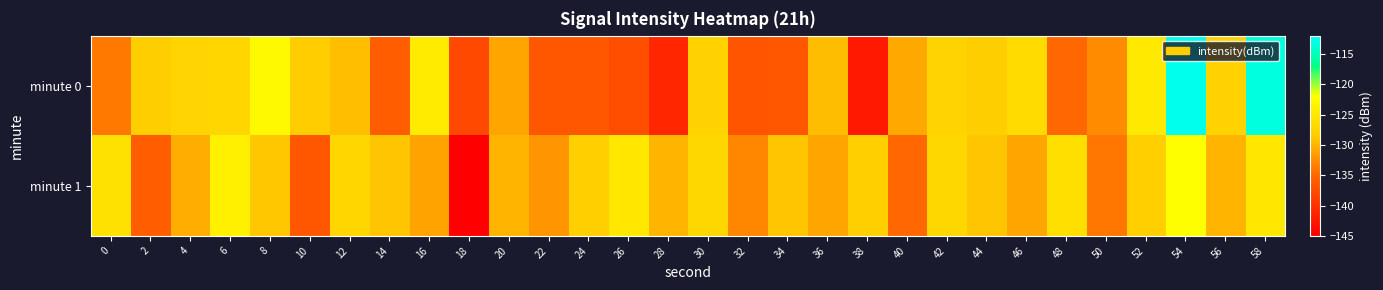

Reading left to right, extract all data points from this chart.

minute 0: 0=-133.8	2=-128.2	4=-127.4	6=-127.2	8=-122.6	10=-128.3	12=-129.4	14=-135.9	16=-124.4	18=-137.9	20=-131.0	22=-136.4	24=-136.4	26=-137.3	28=-141.3	30=-127.7	32=-136.7	34=-136.4	36=-129.4	38=-142.5	40=-130.8	42=-127.5	44=-128.2	46=-126.5	48=-134.9	50=-132.7	52=-124.6	54=-112.9	56=-127.7	58=-113.3
minute 1: 0=-125.7	2=-136.0	4=-130.5	6=-123.9	8=-128.8	10=-136.5	12=-127.1	14=-128.9	16=-131.2	18=-145.3	20=-130.0	22=-132.0	24=-128.0	26=-125.0	28=-130.0	30=-127.0	32=-133.0	34=-129.0	36=-131.0	38=-128.0	40=-135.0	42=-127.0	44=-129.0	46=-131.0	48=-126.0	50=-134.0	52=-128.0	54=-122.0	56=-130.0	58=-125.0